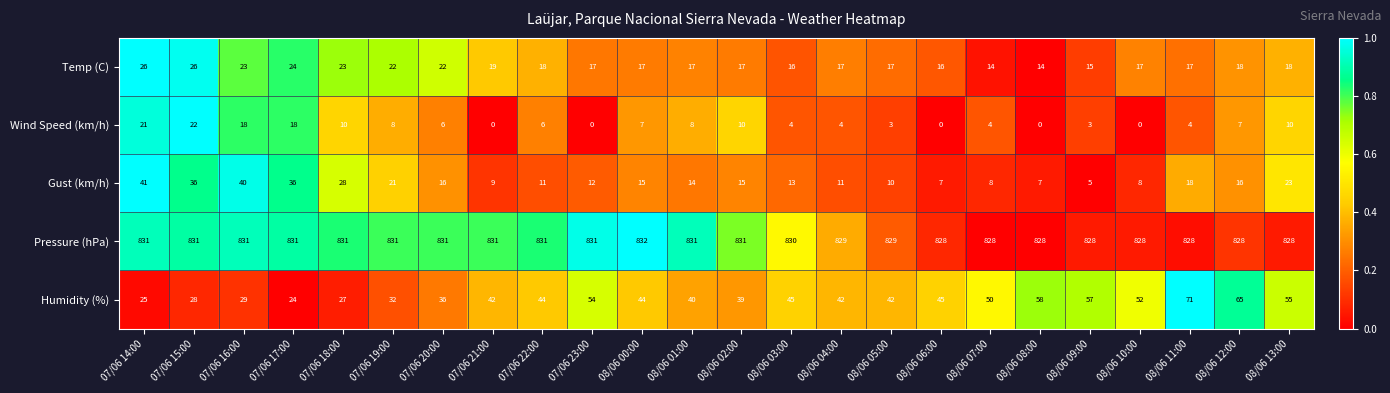

What is the average value of the Pressure (hPa) series?

830